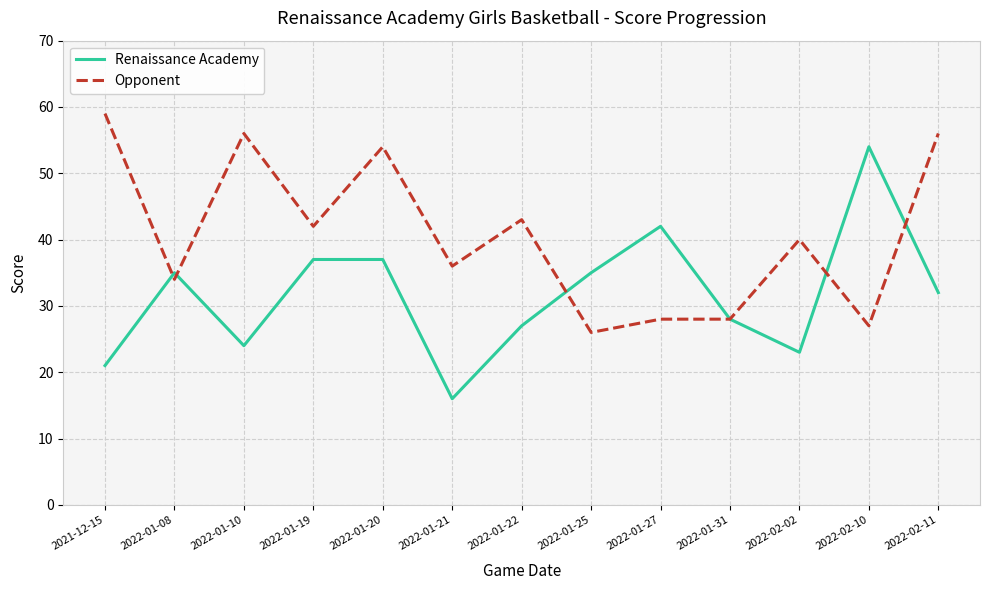

What are all the series names shown in the legend?

Renaissance Academy, Opponent